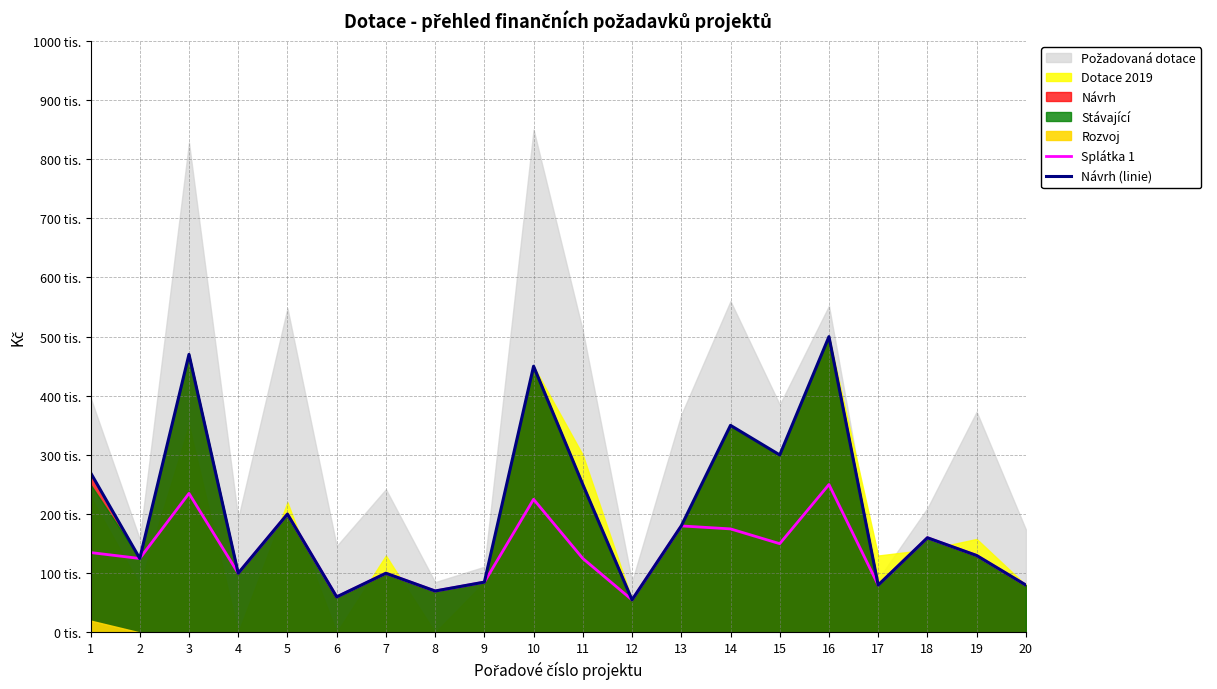

Does the chart have visible grid lines?

Yes